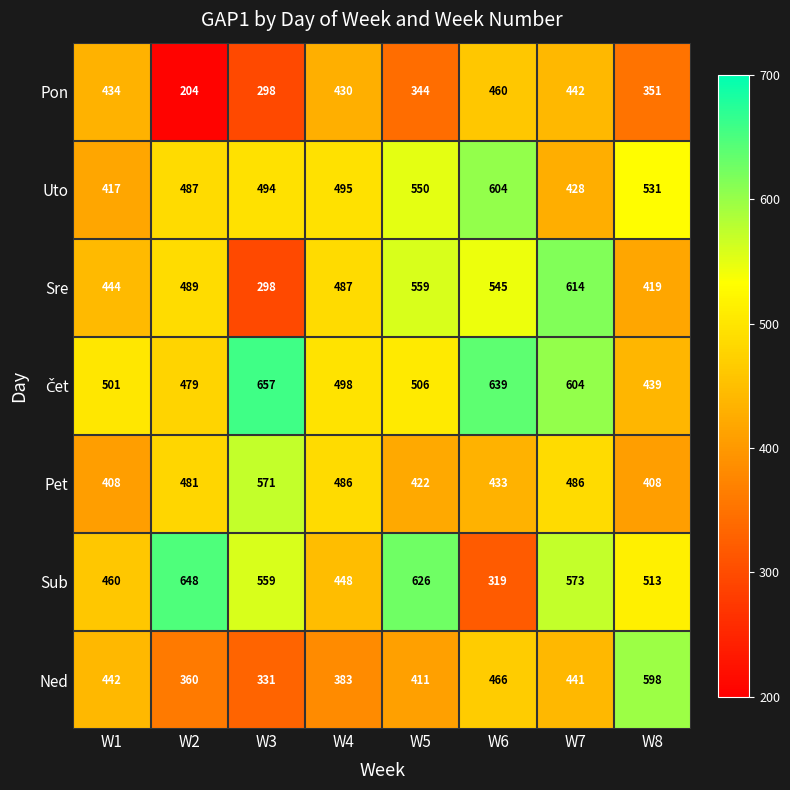

List the labels in order of Sub value, largest first.

W2, W5, W7, W3, W8, W1, W4, W6